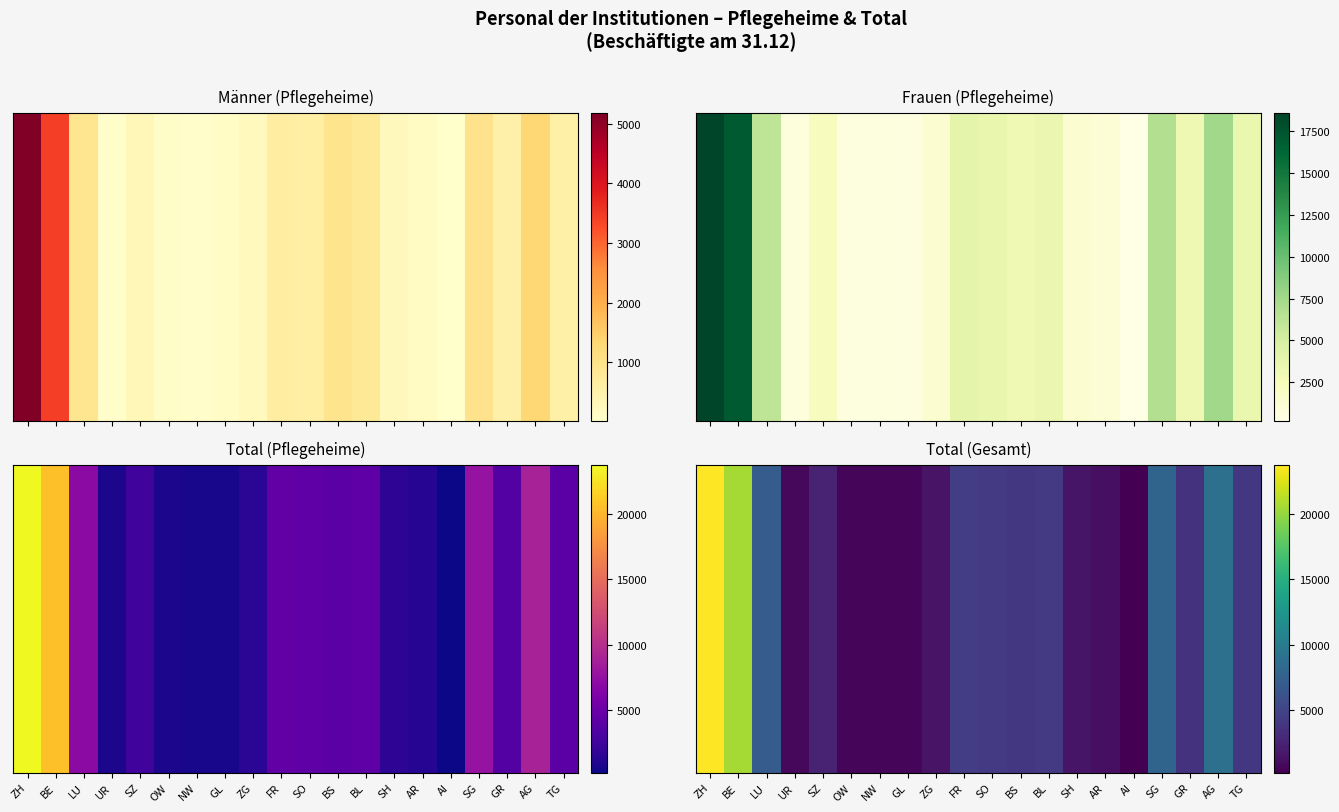

At which category does the chart reach its peak across all series?

ZH